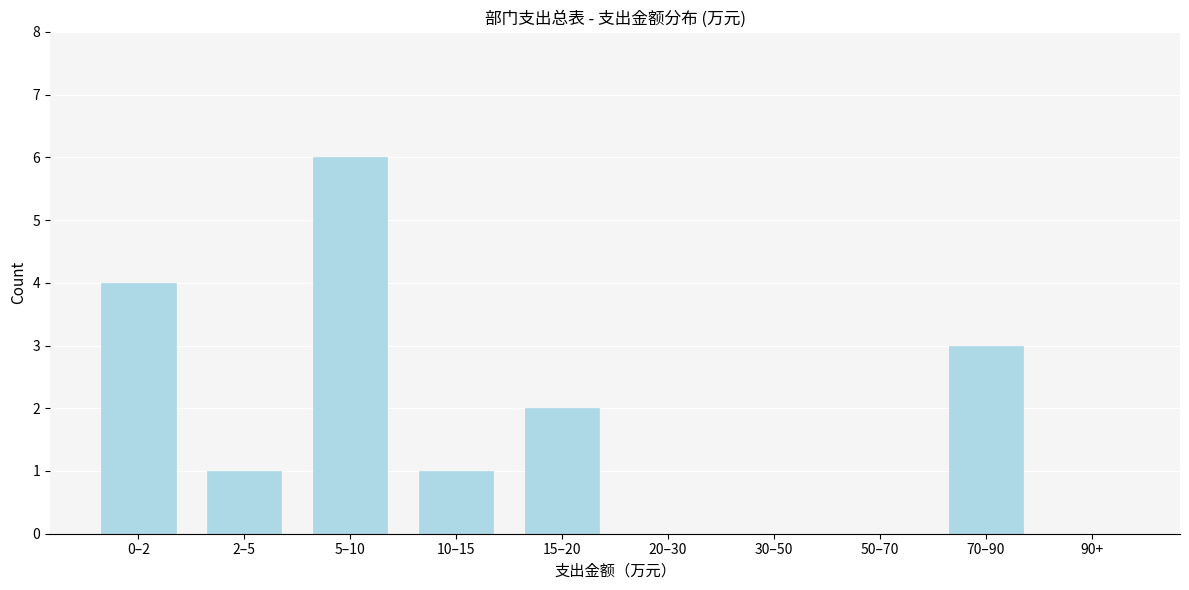

Reading left to right, extract all data points from this chart.

0–2=4	2–5=1	5–10=6	10–15=1	15–20=2	20–30=0	30–50=0	50–70=0	70–90=3	90+=0